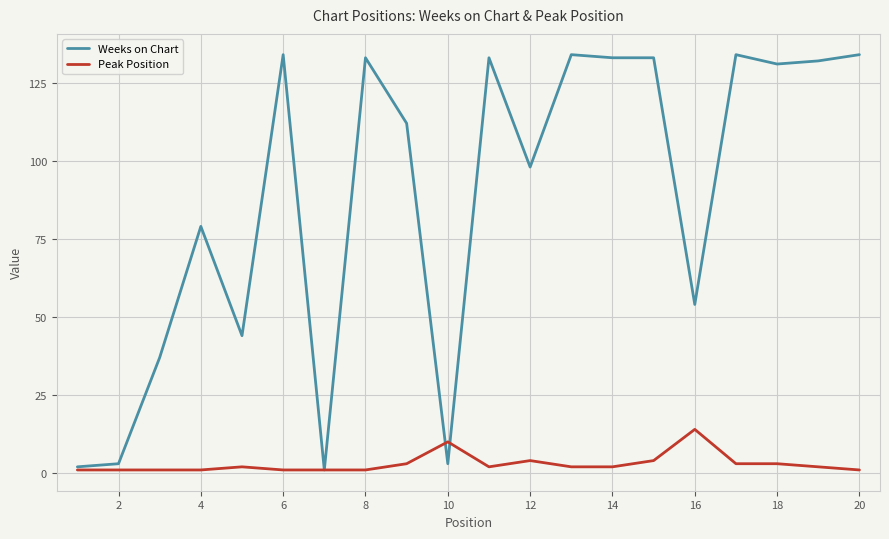

Which series has the largest range (max minus min)?

Weeks on Chart